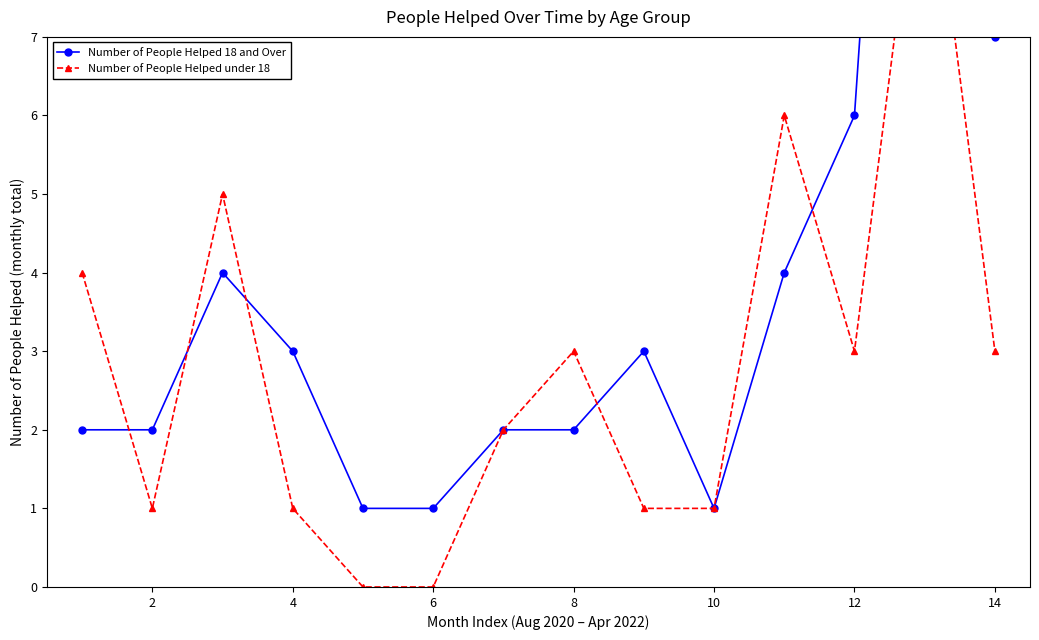

After their last crossing, which series has the higher values: Number of People Helped 18 and Over or Number of People Helped under 18?

Number of People Helped 18 and Over